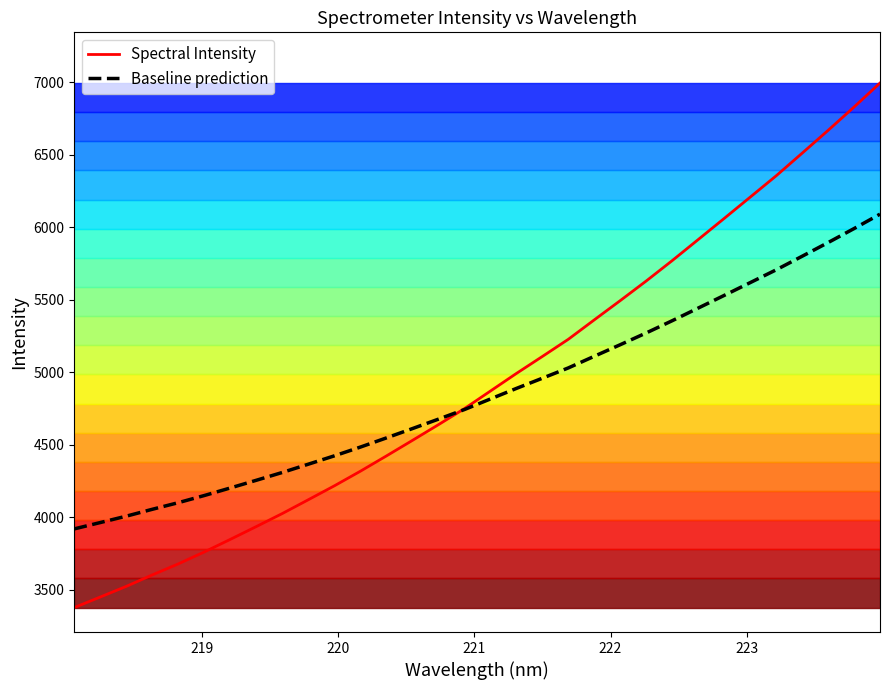

What is the minimum value for Spectral Intensity?

3375.7